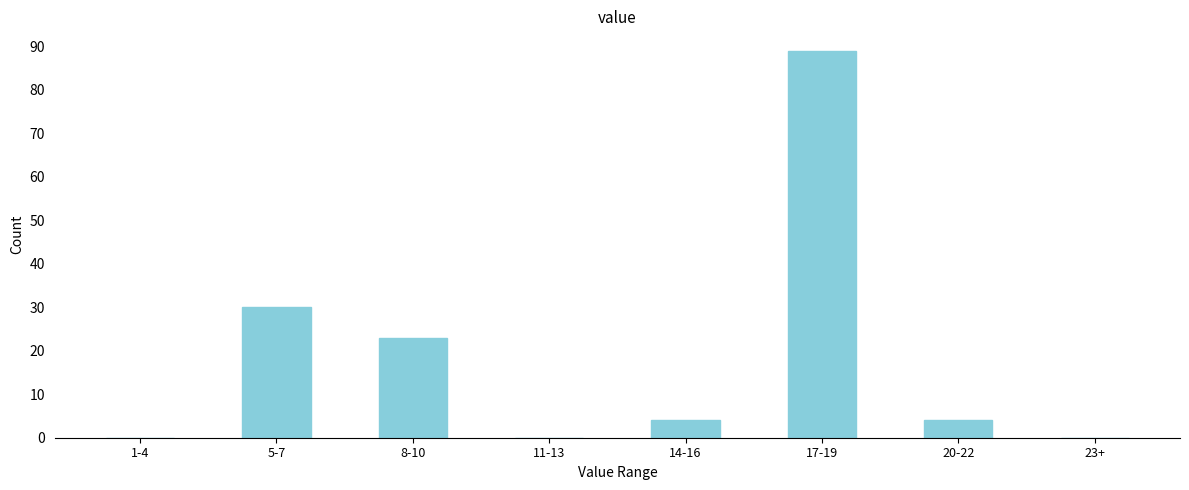

Reading left to right, extract all data points from this chart.

1-4=0	5-7=30	8-10=23	11-13=0	14-16=4	17-19=89	20-22=4	23+=0